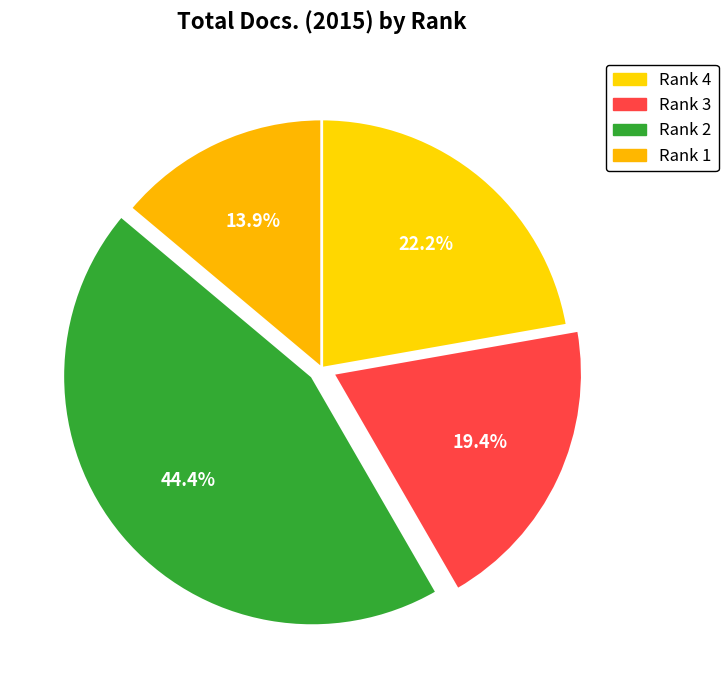

How many segments does this pie chart have?

4